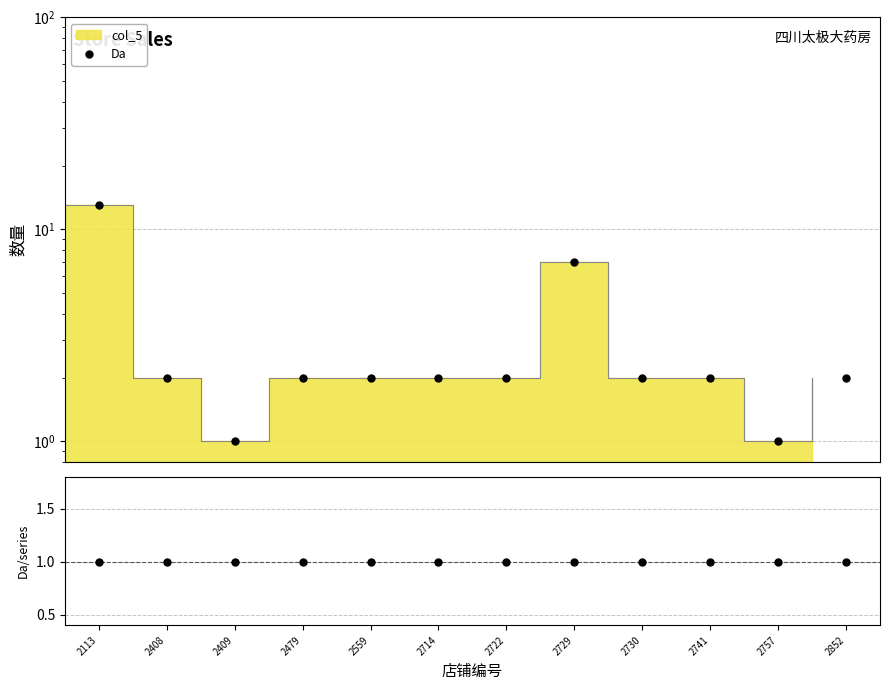

How many interior local valleys (lower than both neighbors) does the data have?

2